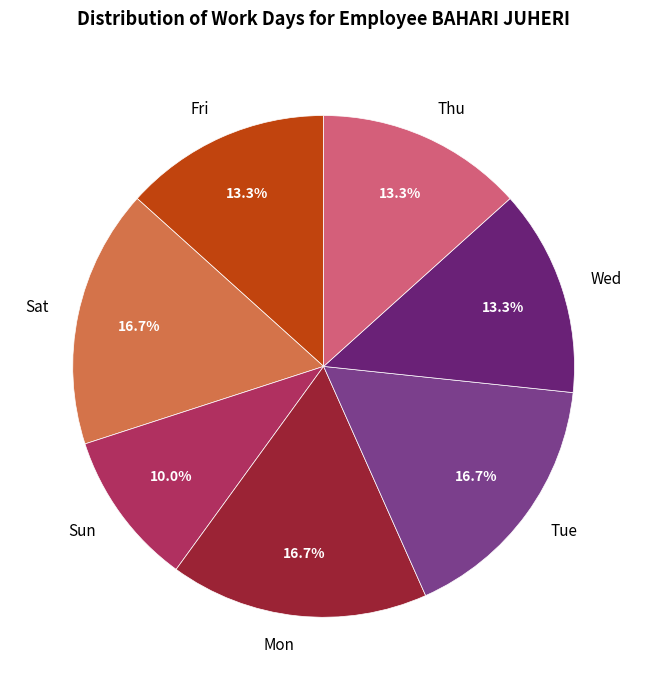

What portion of the pie excludes Mon?

83.3%